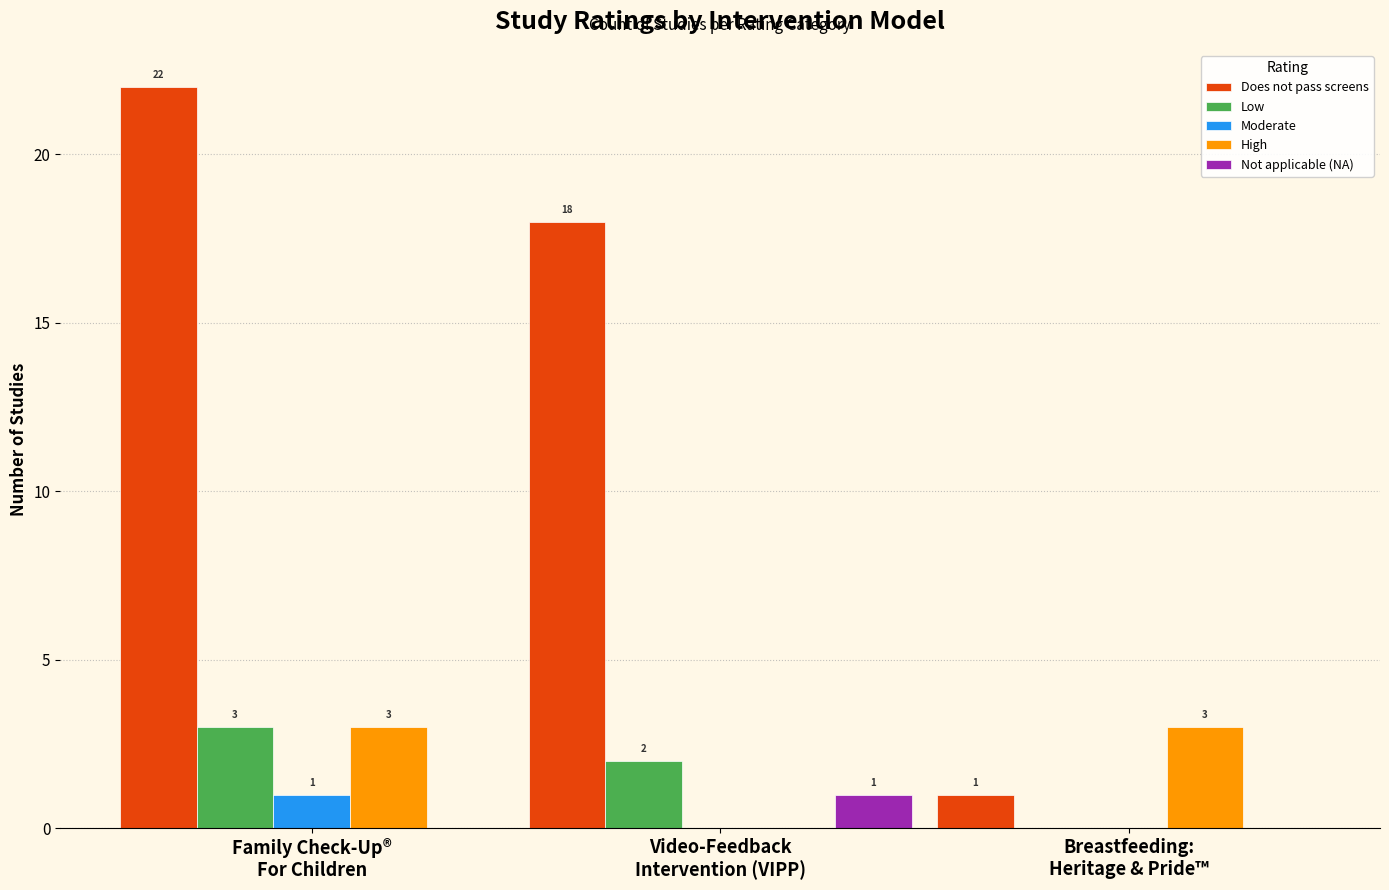

How many series are shown in this chart?

5